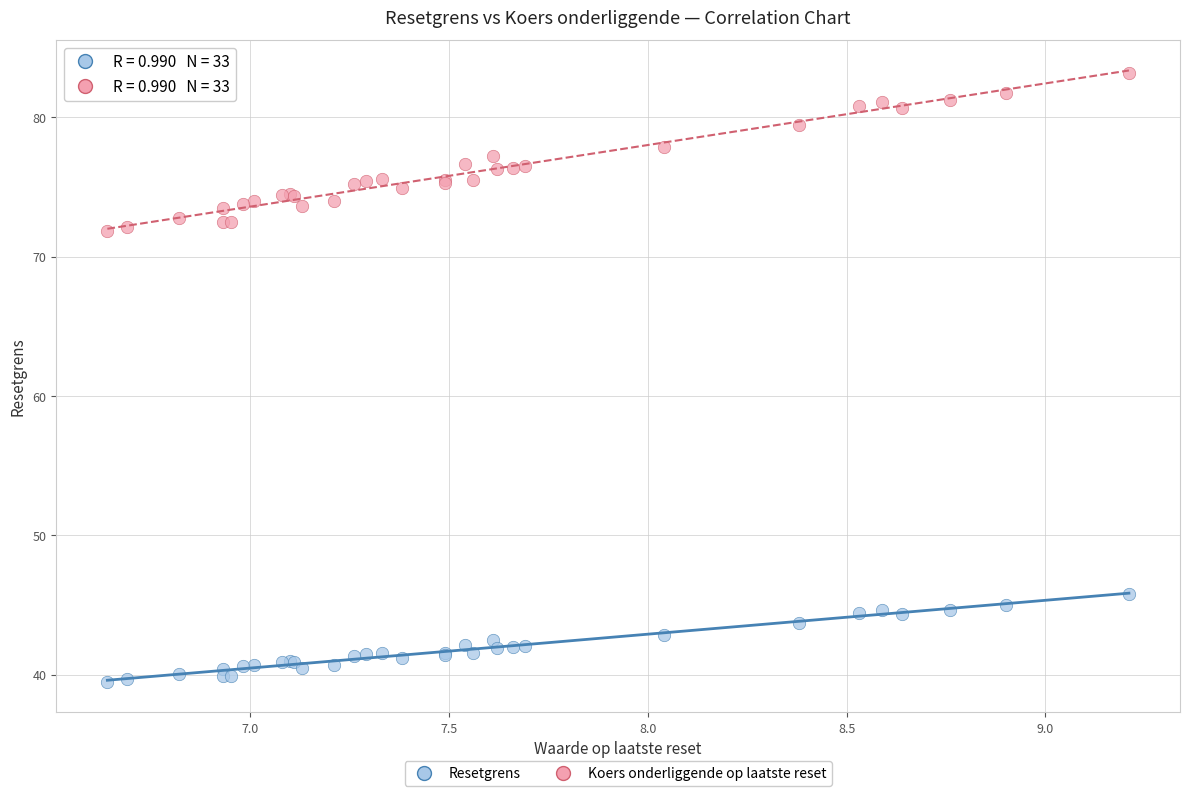

Which series contains the highest Y value?

Koers onderliggende op laatste reset